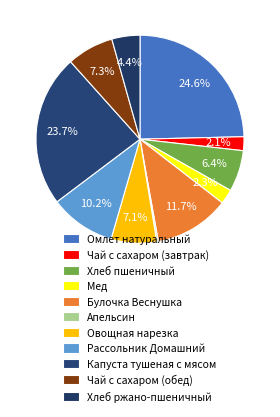

Rank the categories by value from highest to lowest.

Омлет натуральный, Капуста тушеная с мясом, Булочка Веснушка, Рассольник Домашний, Чай с сахаром (обед), Овощная нарезка, Хлеб пшеничный, Хлеб ржано-пшеничный, Мед, Чай с сахаром (завтрак), Апельсин